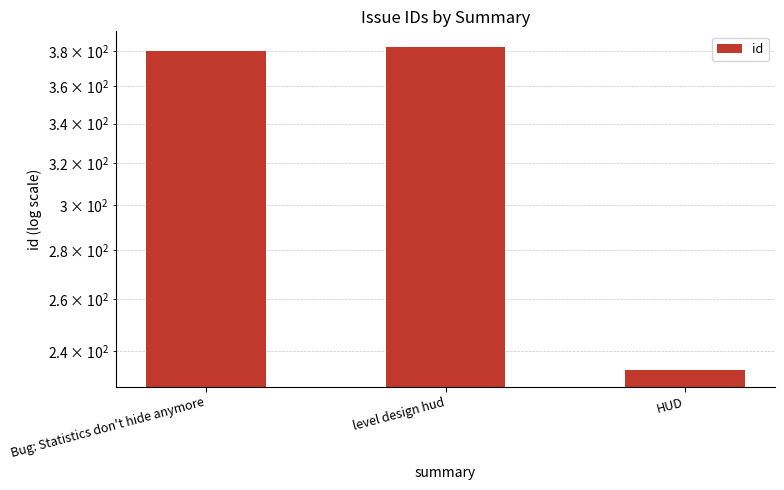

Which category has the highest value across all series?

level design hud